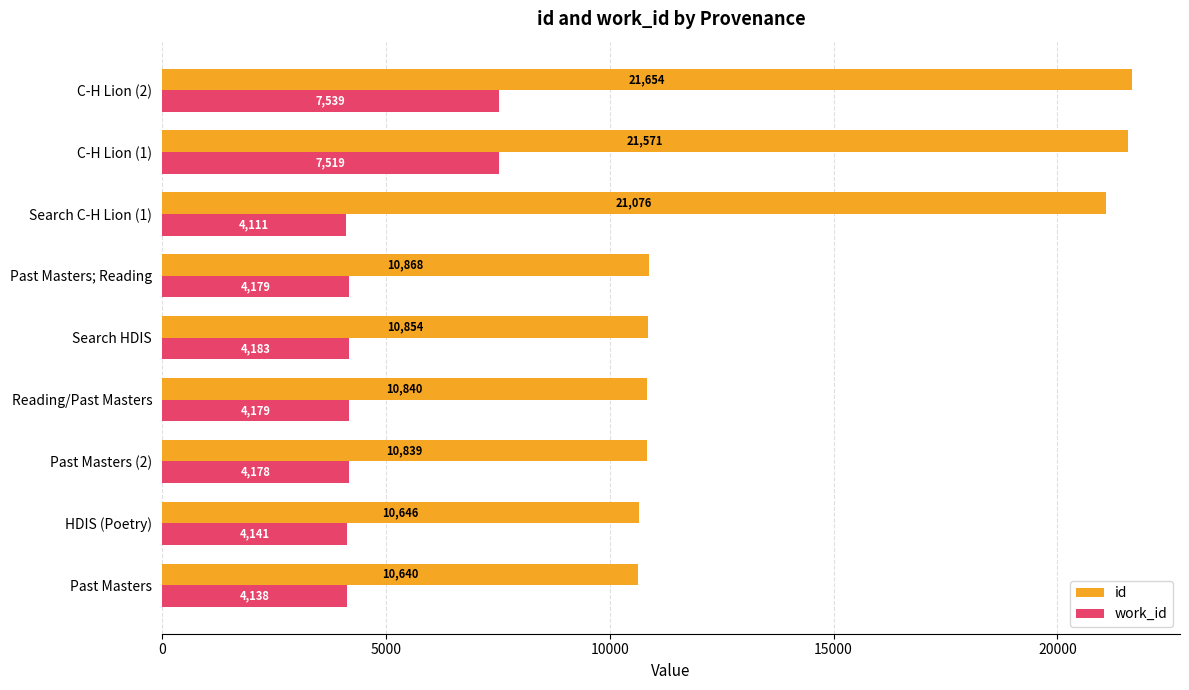

True or false: work_id has a value of 10335 at C-H Lion (2).

False